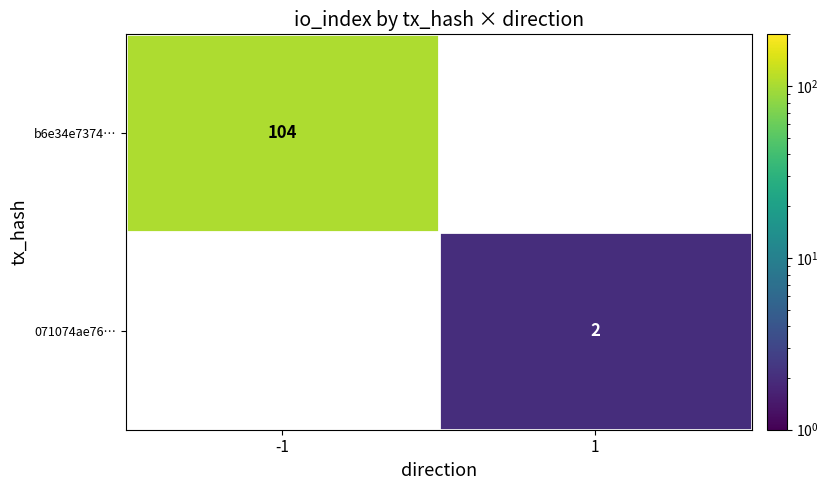

Is it true that 071074ae76… equals 3 at 1?

False